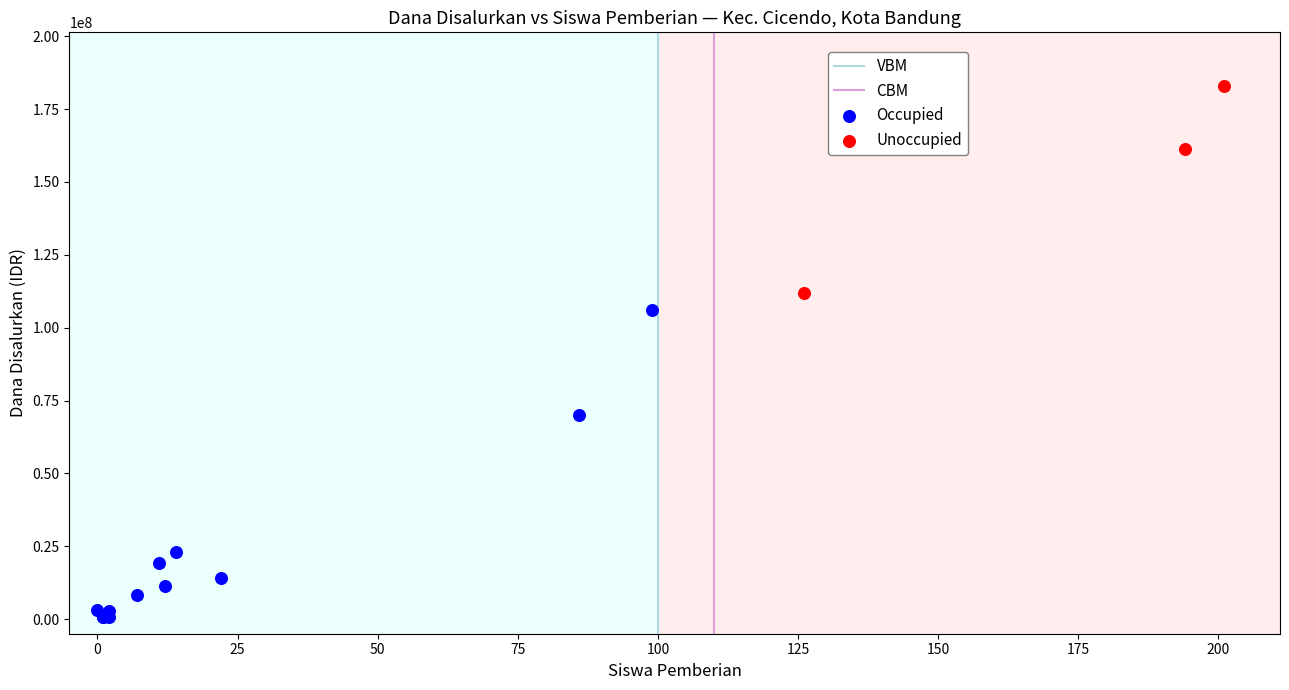

Which series contains the highest Y value?

Unoccupied